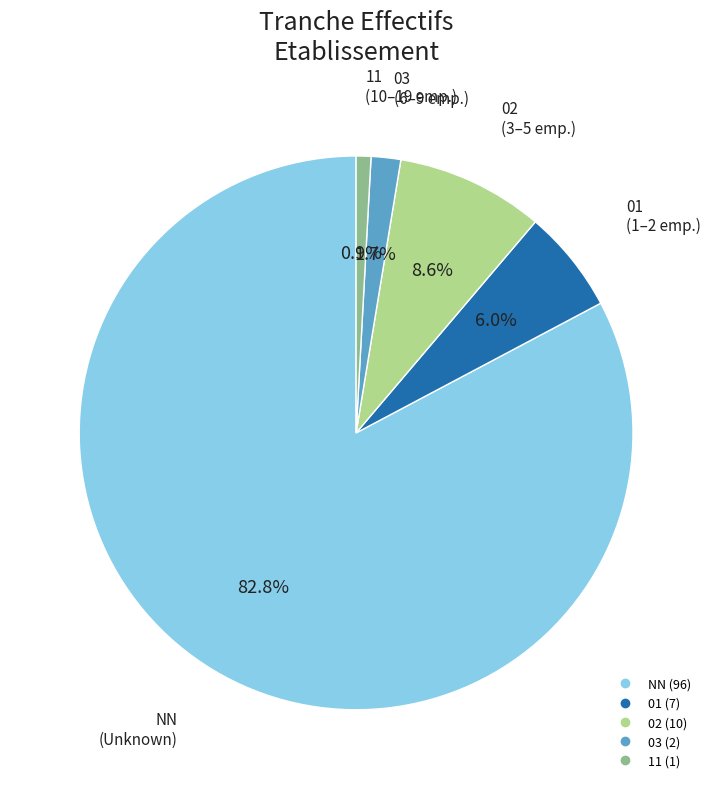

Do 11 and 02 together represent more than half of the pie?

No